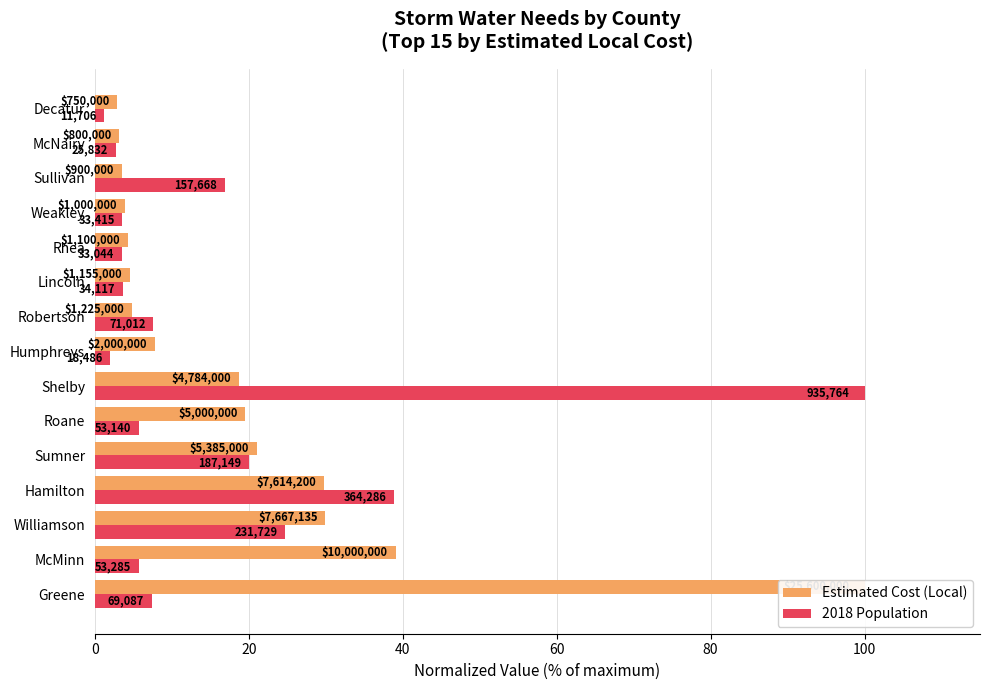

How many bars are there in total?

30